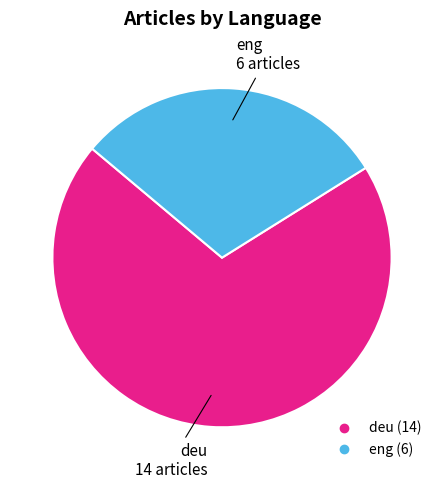

Which slice is the largest?

deu